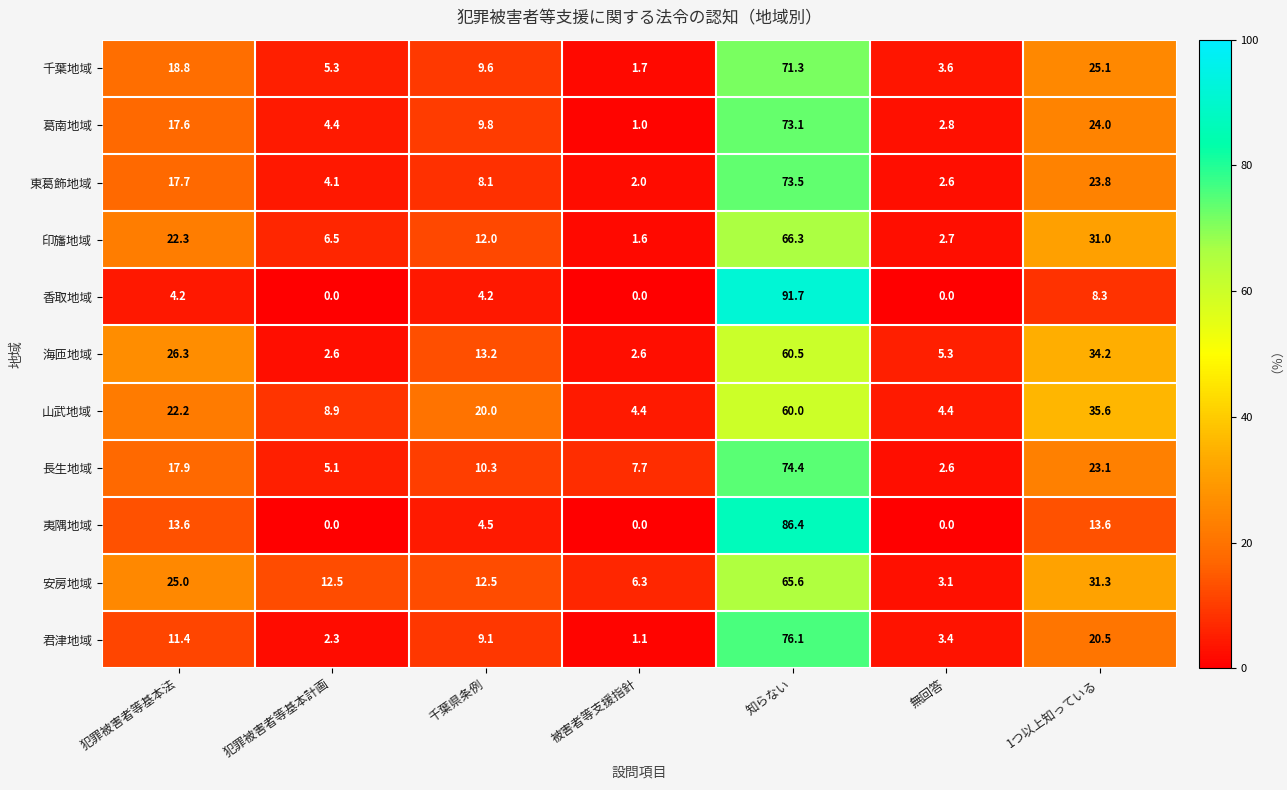

What is the approximate value of 東葛飾地域 at 被害者等支援指針?

2.0